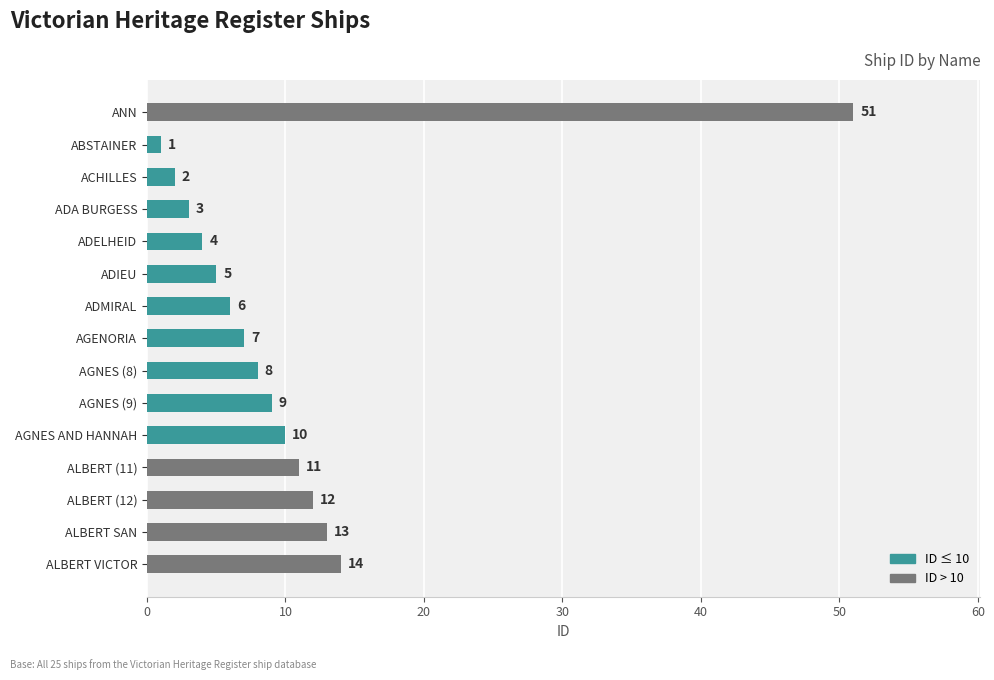

How many series are shown in this chart?

1